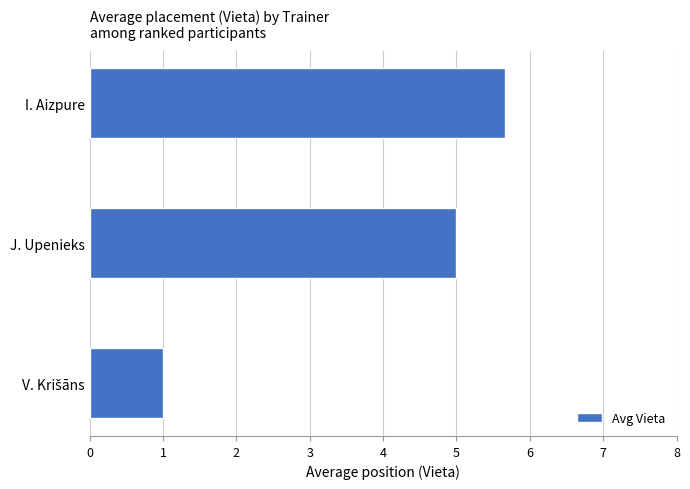

True or false: the data shows 8.7 at J. Upenieks.

False